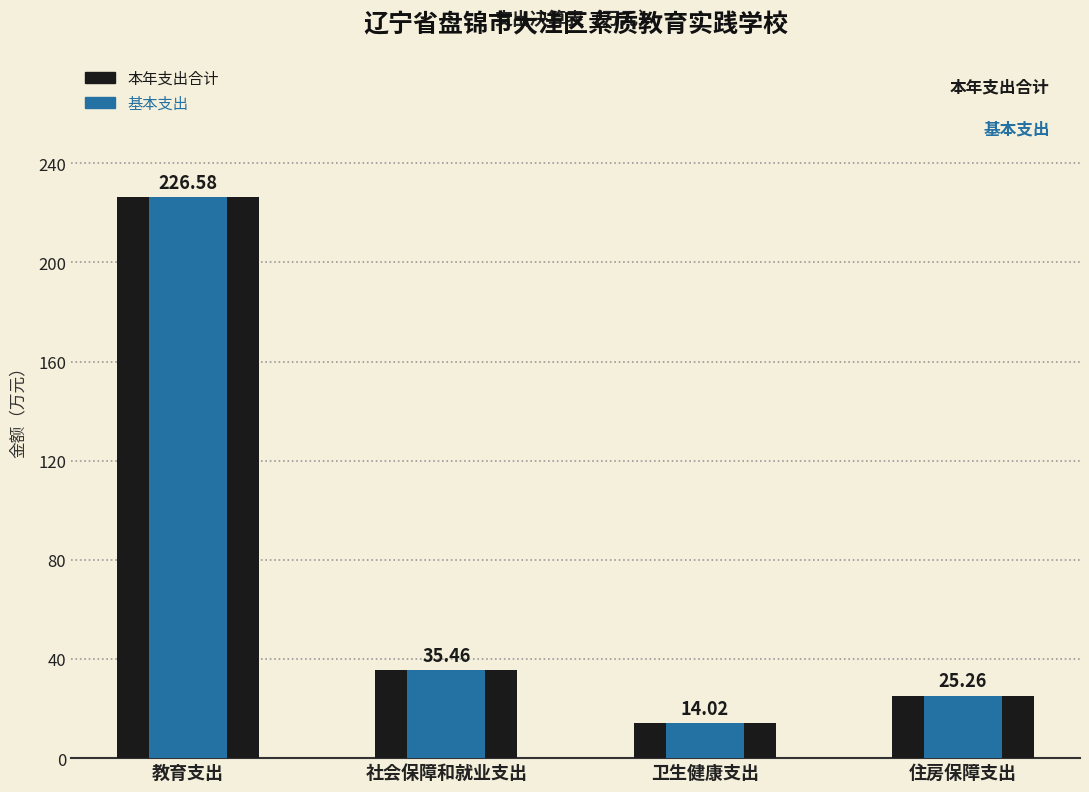

How many bars are there in each group?

2